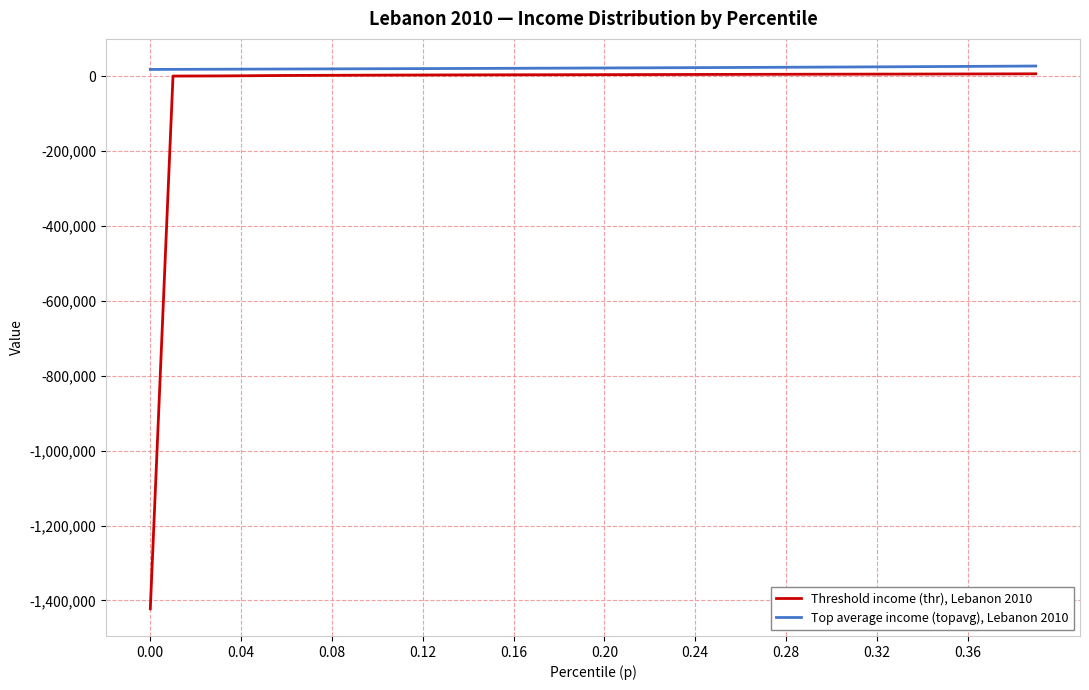

List the series in order of their peak value, lowest first.

Threshold income (thr), Lebanon 2010, Top average income (topavg), Lebanon 2010